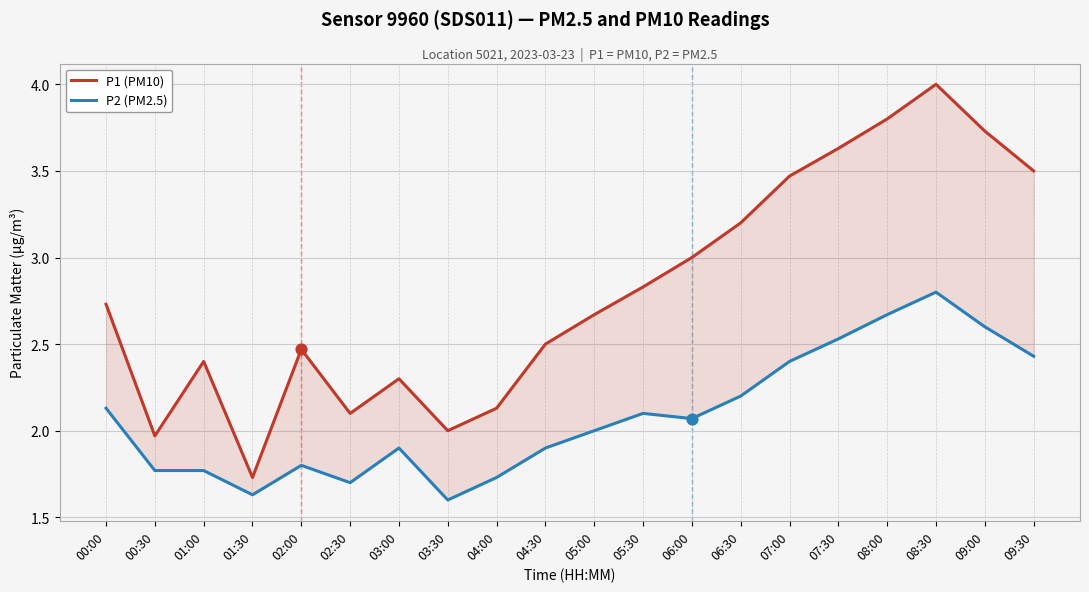

What are all the series names shown in the legend?

P1 (PM10), P2 (PM2.5)